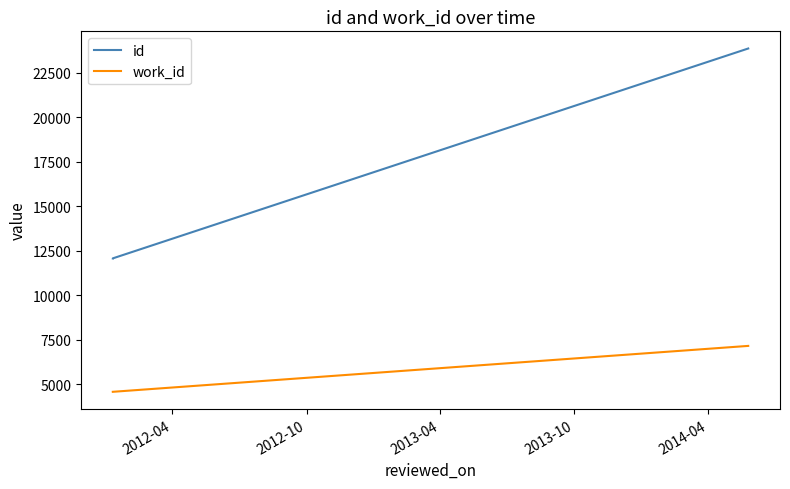

Does the chart display data point markers on the line(s)?

No